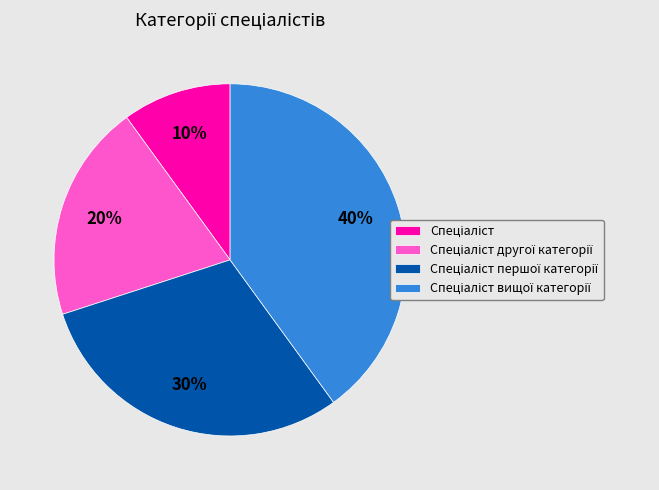

To the nearest percent, what is the average slice percentage?

25%